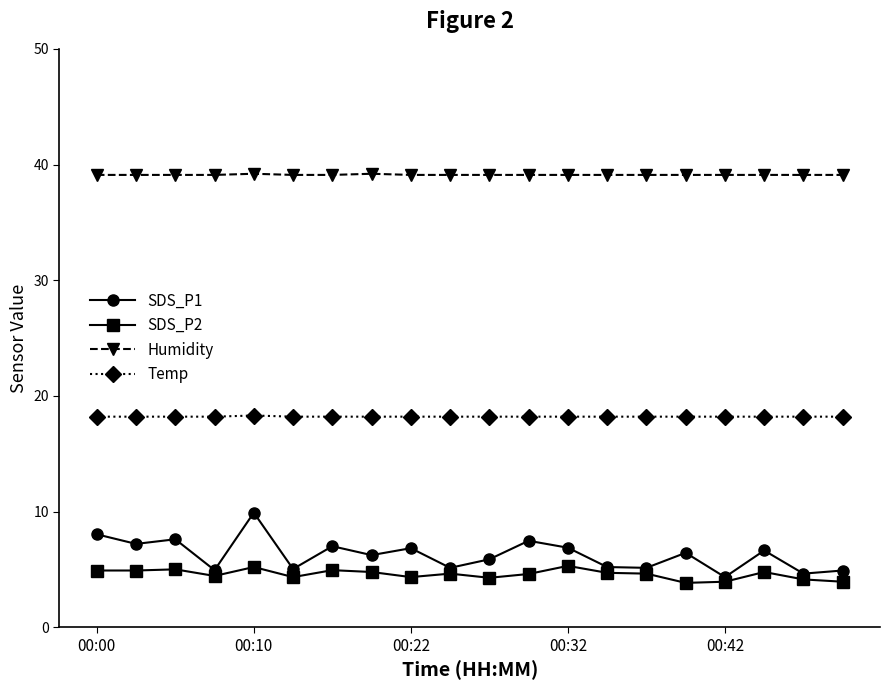

Count the number of data series in this chart.

4